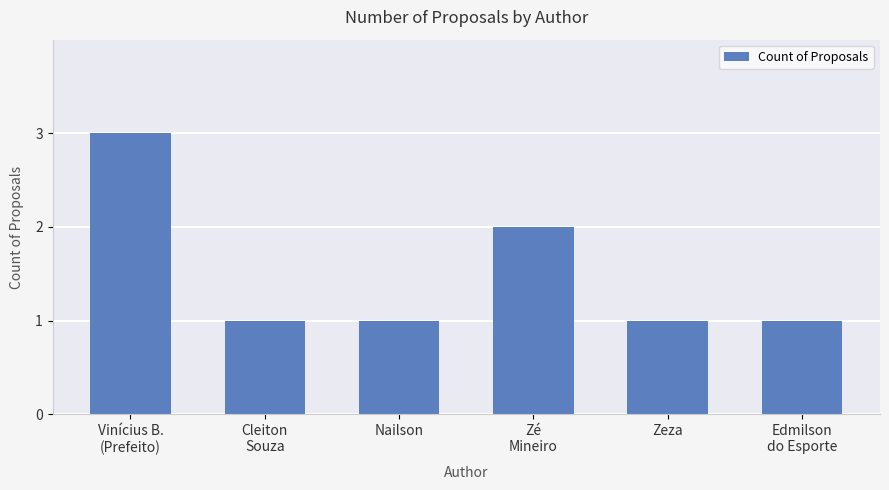

What is the difference between the maximum and minimum values?

2